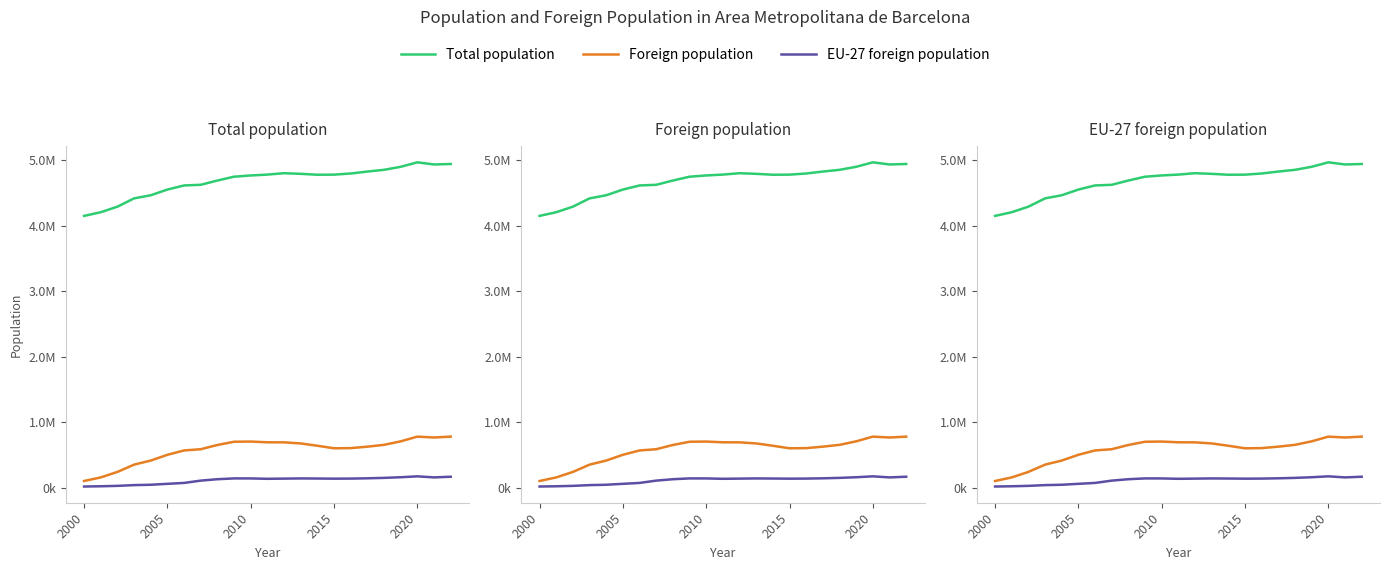

What is the lowest value of the Foreign population series?

106952